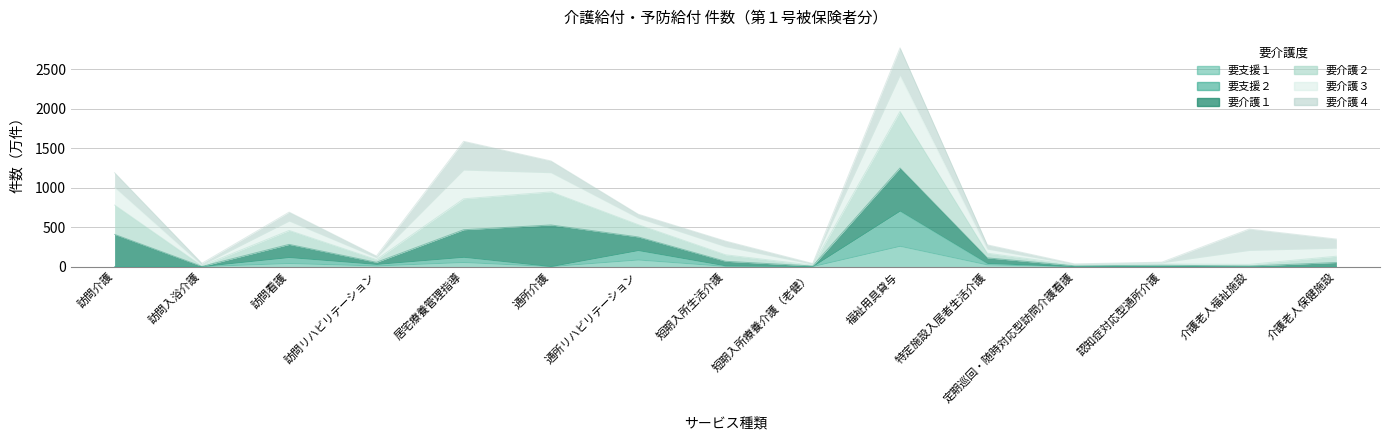

What is the average value of the 要支援１ series?

30.9